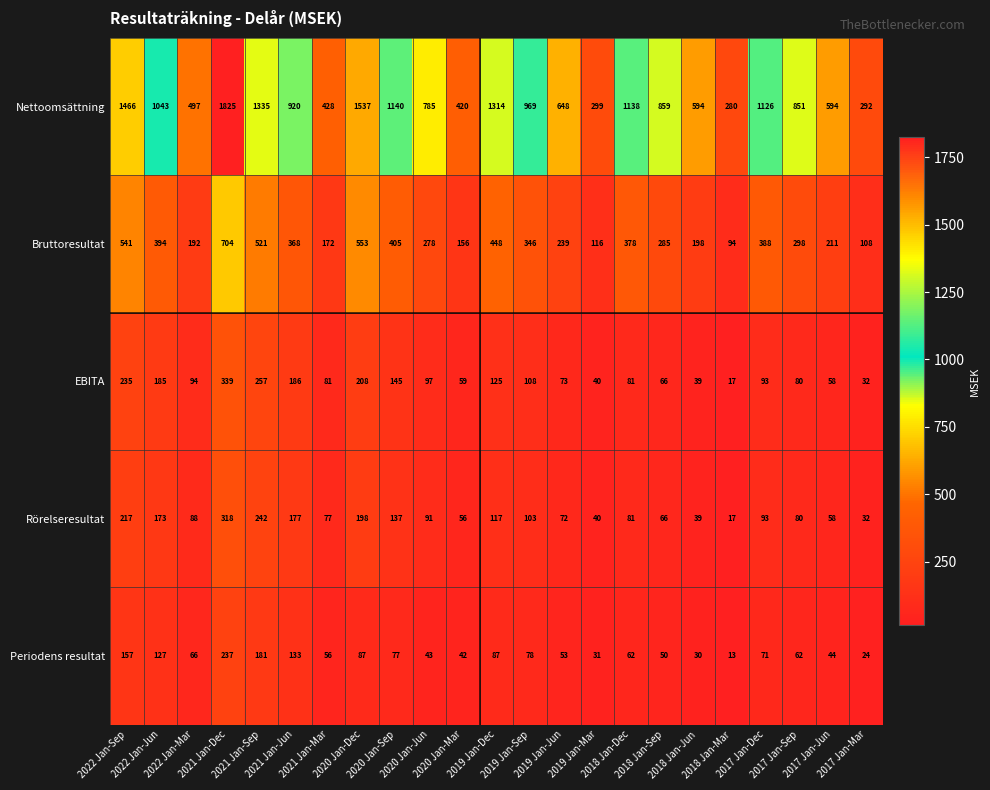

Which category has the highest value across all series?

2021 Jan-Dec